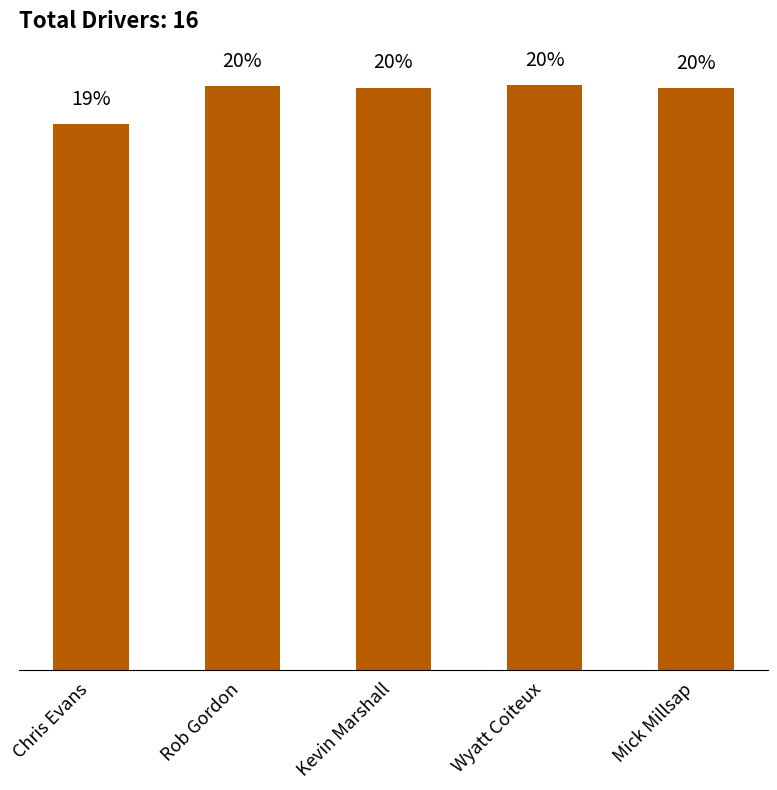

What is the sum of the values at Wyatt Coiteux and Chris Evans?

39.3